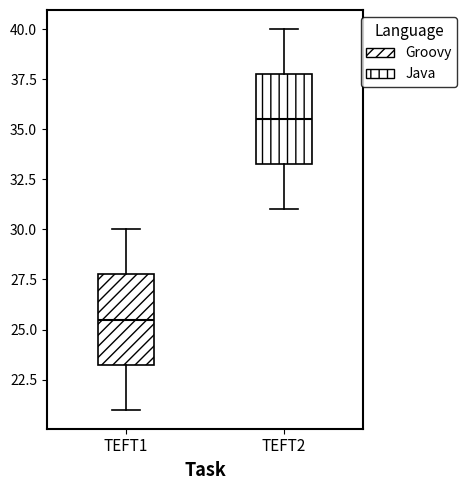

Reading left to right, transcribe this box plot: for each box, give where its median line is, the range the box spans, and where its two whiskers end, as read against the y-axis. The values are not printed on the chart, so give them approximately, as read against the axis.

TEFT1: median 25.5, box 23.5 to 28.0, whiskers 21.0 to 30.0
TEFT2: median 35.5, box 33.5 to 38.0, whiskers 31.0 to 40.0